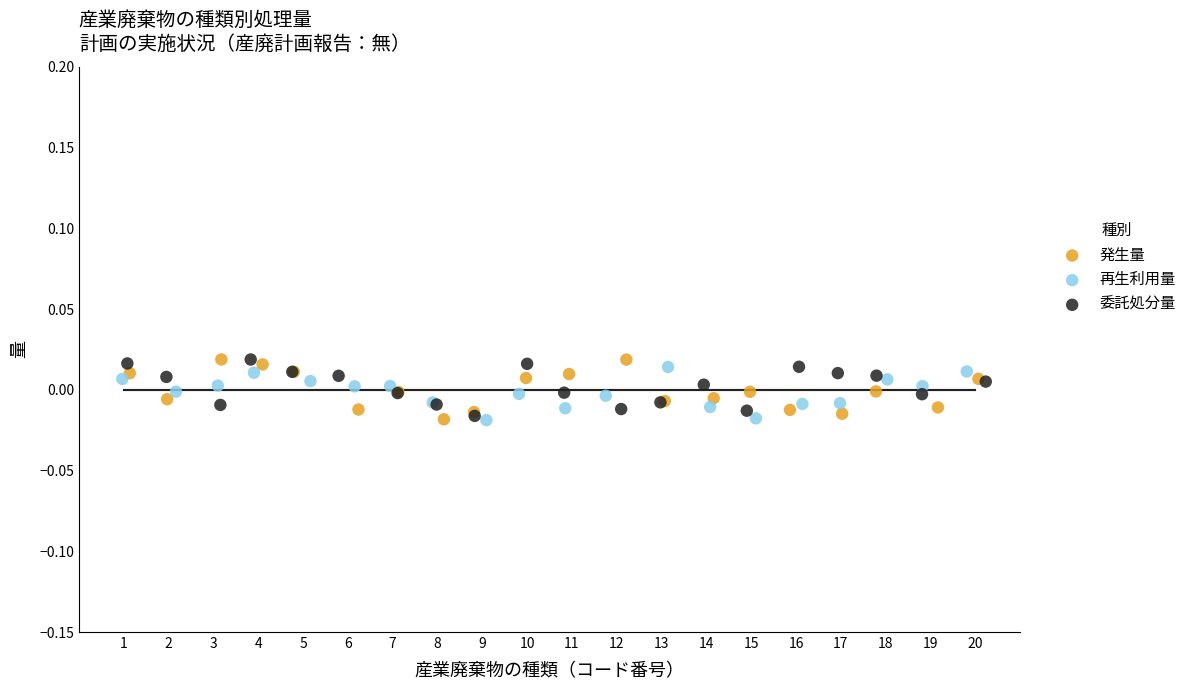

What are all the series names shown in the legend?

発生量, 再生利用量, 委託処分量